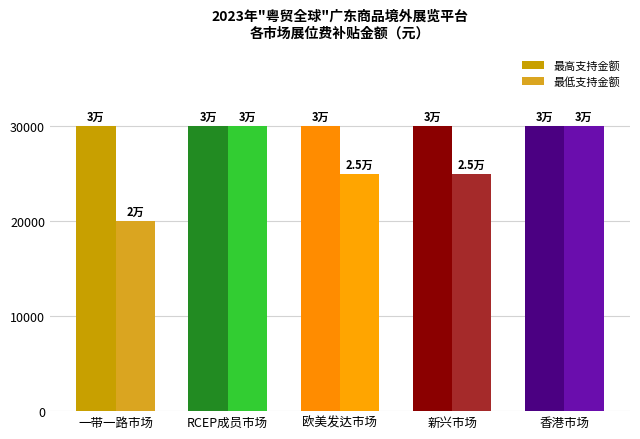

Reading left to right, transcribe all the data shown in this chart.

最高支持金额: 30000	30000	30000	30000	30000
最低支持金额: 20000	30000	25000	25000	30000